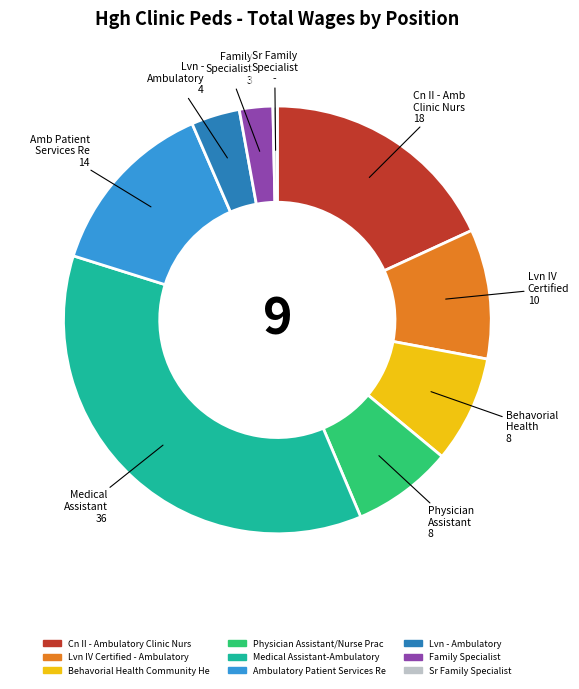

True or false: Ambulatory Patient Services Re accounts for 1% of the total.

False